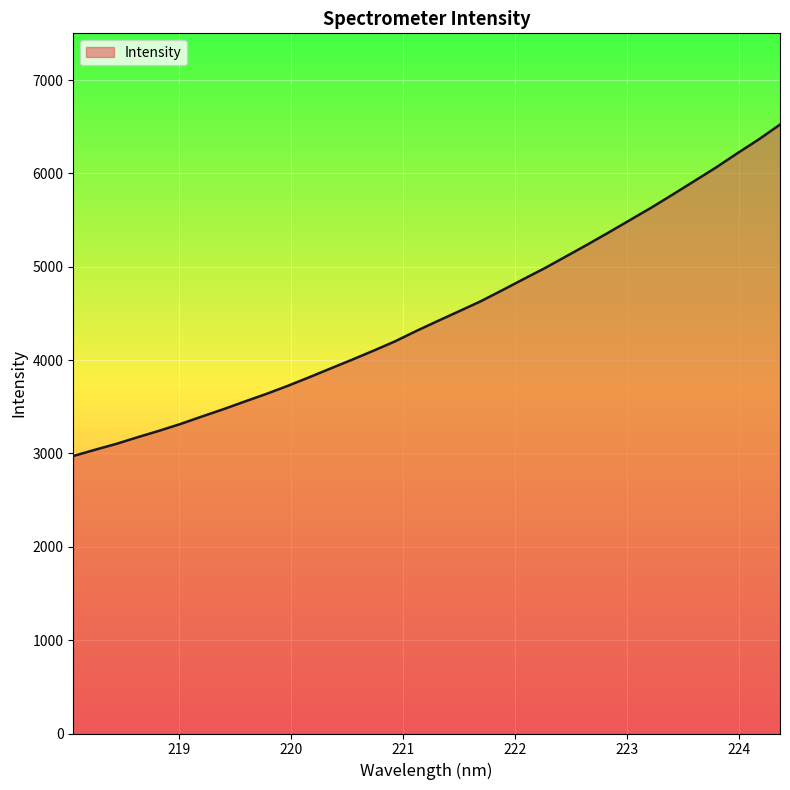

What is the smallest value displayed?

2972.6